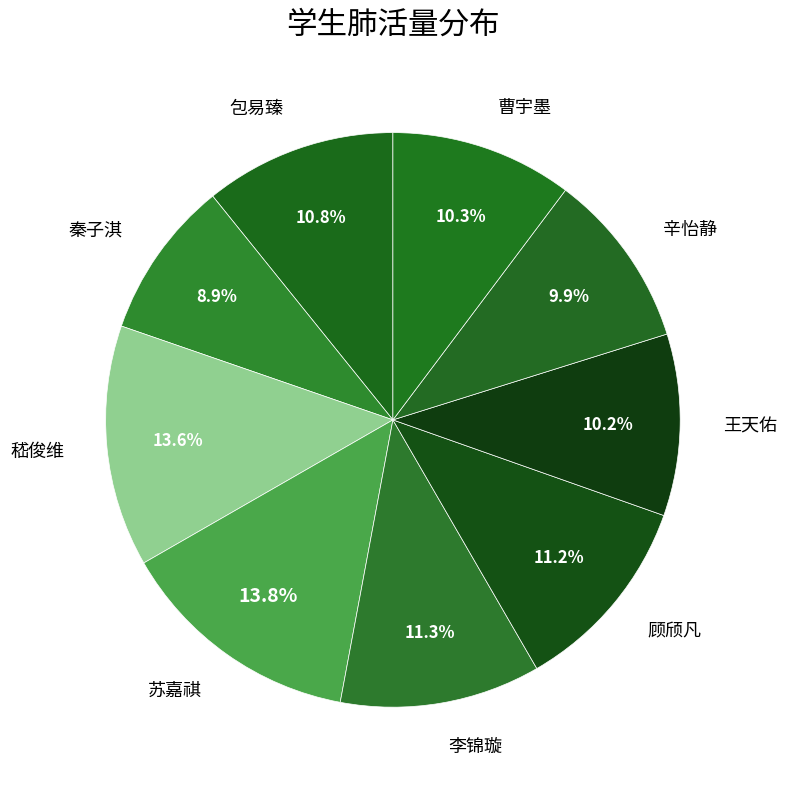

Which slice is the smallest?

秦子淇